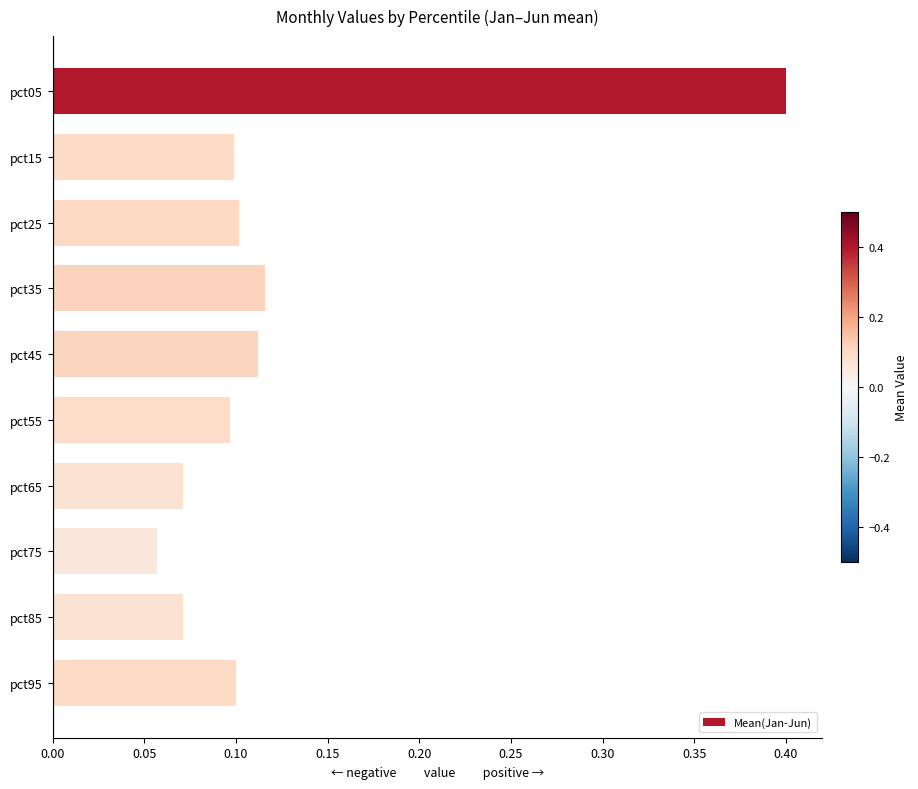

Which label corresponds to the smallest value in the chart?

pct75